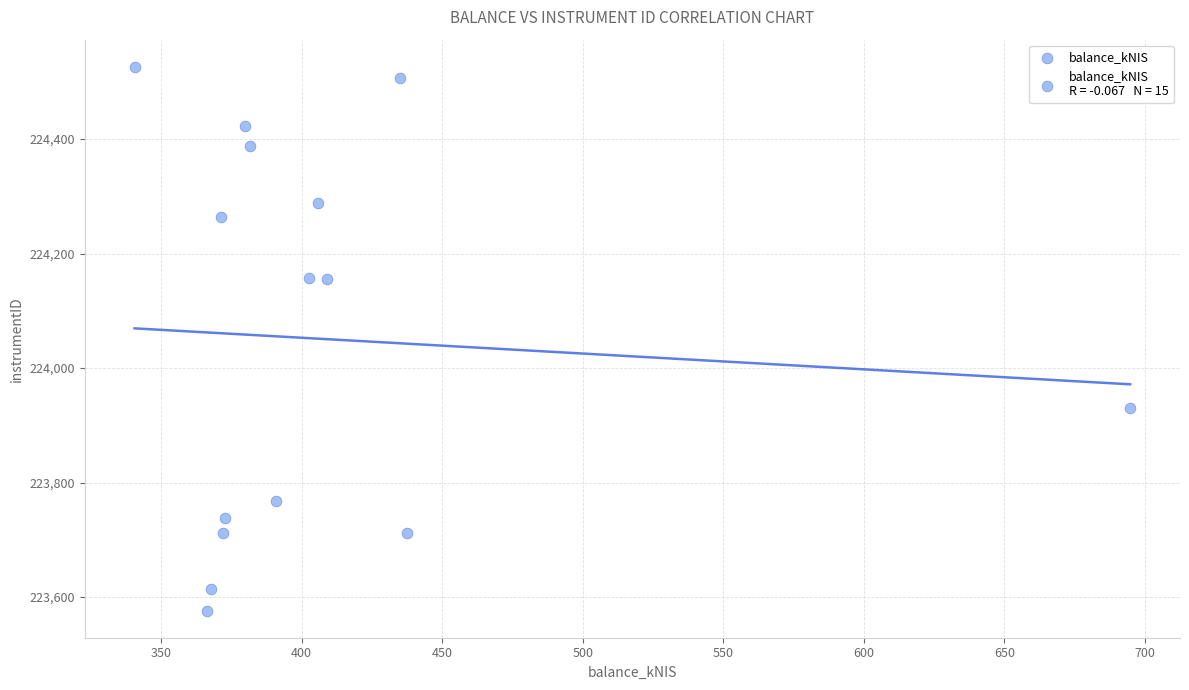

What is the range of X values (max minus min)?

354.1